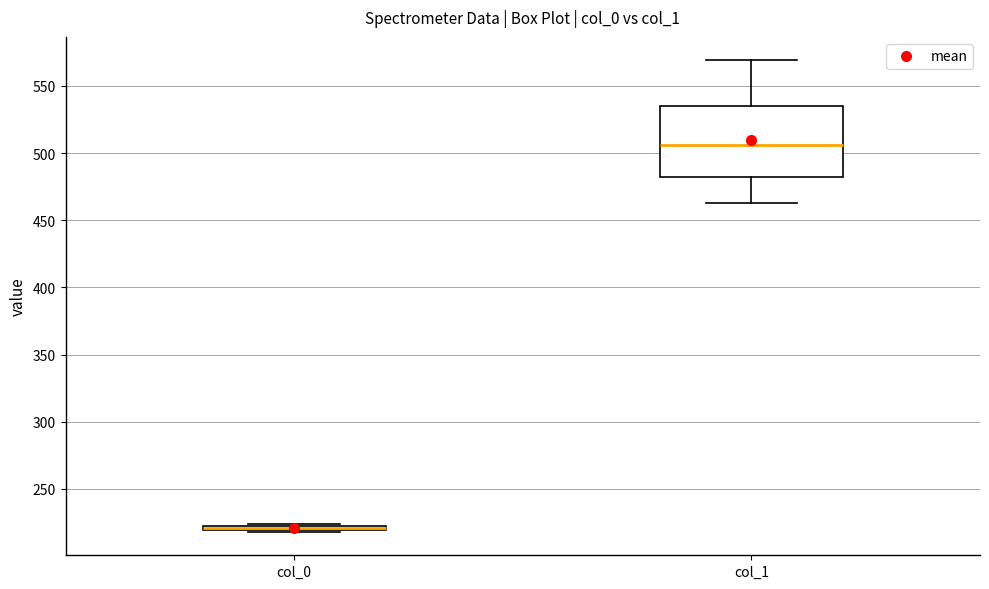

Which box is the tallest, from its lower edge to its upper edge?

col_1